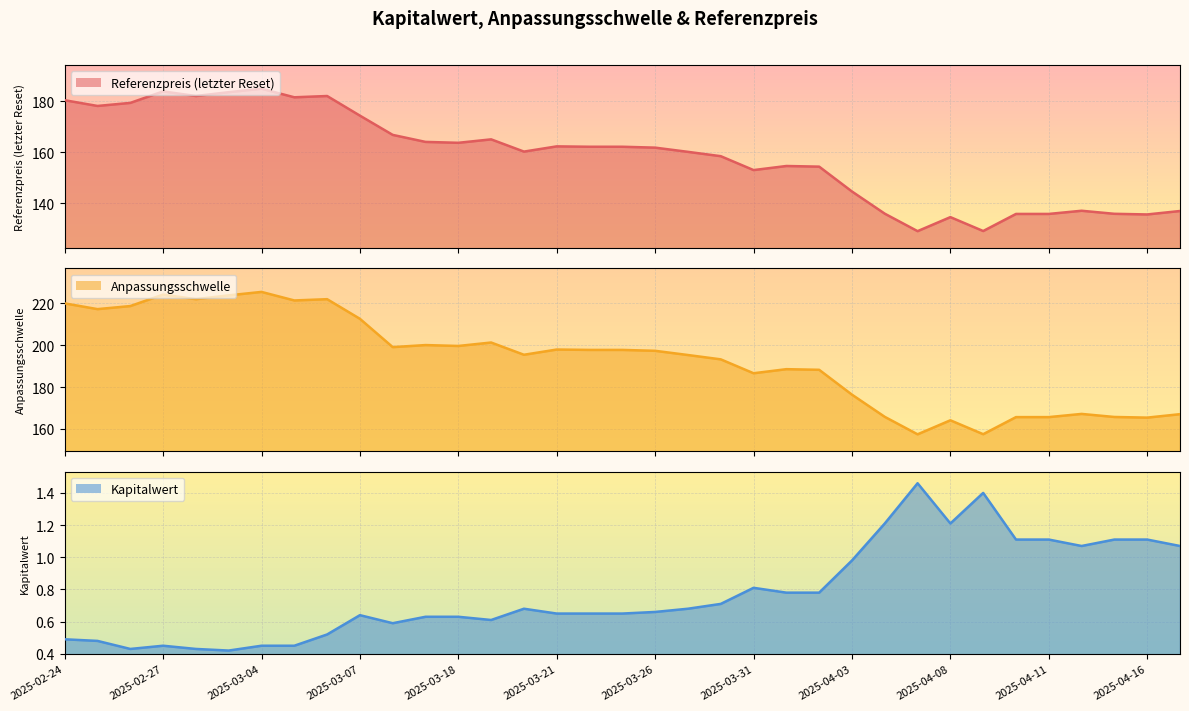

Reading left to right, what are all the values shown in this chart?

Referenzpreis (letzter Reset): 2025-04-17=136.9	2025-04-16=135.6	2025-04-15=135.8	2025-04-14=137.0	2025-04-11=135.8	2025-04-10=135.8	2025-04-09=129.1	2025-04-08=134.5	2025-04-07=129.0	2025-04-04=135.8	2025-04-03=144.6	2025-04-02=154.3	2025-04-01=154.6	2025-03-31=152.9	2025-03-28=158.4	2025-03-27=160.1	2025-03-26=161.8	2025-03-25=162.1	2025-03-24=162.1	2025-03-21=162.2	2025-03-20=160.2	2025-03-19=165.0	2025-03-18=163.7	2025-03-17=164.0	2025-03-14=166.8	2025-03-07=174.3	2025-03-06=182.0	2025-03-05=181.5	2025-03-04=184.8	2025-03-03=183.5	2025-02-28=182.0	2025-02-27=183.8	2025-02-26=179.3	2025-02-25=178.1	2025-02-24=180.3
Anpassungsschwelle: 2025-04-17=167.0	2025-04-16=165.4	2025-04-15=165.7	2025-04-14=167.1	2025-04-11=165.6	2025-04-10=165.6	2025-04-09=157.4	2025-04-08=164.1	2025-04-07=157.4	2025-04-04=165.7	2025-04-03=176.4	2025-04-02=188.2	2025-04-01=188.6	2025-03-31=186.6	2025-03-28=193.2	2025-03-27=195.3	2025-03-26=197.3	2025-03-25=197.8	2025-03-24=197.8	2025-03-21=197.9	2025-03-20=195.4	2025-03-19=201.3	2025-03-18=199.7	2025-03-17=200.1	2025-03-14=199.1	2025-03-07=212.6	2025-03-06=222.0	2025-03-05=221.4	2025-03-04=225.5	2025-03-03=223.9	2025-02-28=222.0	2025-02-27=224.2	2025-02-26=218.7	2025-02-25=217.3	2025-02-24=220.0
Kapitalwert: 2025-04-17=1.1	2025-04-16=1.1	2025-04-15=1.1	2025-04-14=1.1	2025-04-11=1.1	2025-04-10=1.1	2025-04-09=1.4	2025-04-08=1.2	2025-04-07=1.5	2025-04-04=1.2	2025-04-03=1.0	2025-04-02=0.8	2025-04-01=0.8	2025-03-31=0.8	2025-03-28=0.7	2025-03-27=0.7	2025-03-26=0.7	2025-03-25=0.7	2025-03-24=0.7	2025-03-21=0.7	2025-03-20=0.7	2025-03-19=0.6	2025-03-18=0.6	2025-03-17=0.6	2025-03-14=0.6	2025-03-07=0.6	2025-03-06=0.5	2025-03-05=0.5	2025-03-04=0.5	2025-03-03=0.4	2025-02-28=0.4	2025-02-27=0.5	2025-02-26=0.4	2025-02-25=0.5	2025-02-24=0.5